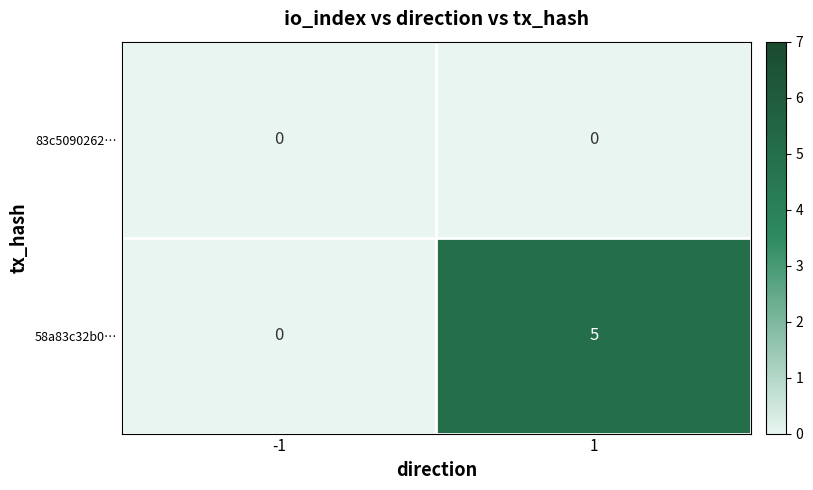

Reading right to left, transcribe all the data shown in this chart.

83c5090262…: 0	0
58a83c32b0…: 5	0